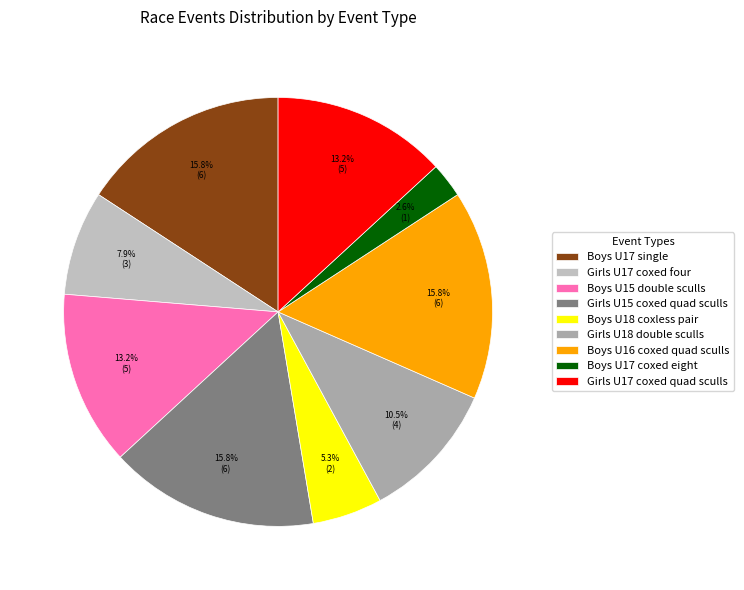

What is the smallest slice in the pie chart?

Boys U17 coxed eight